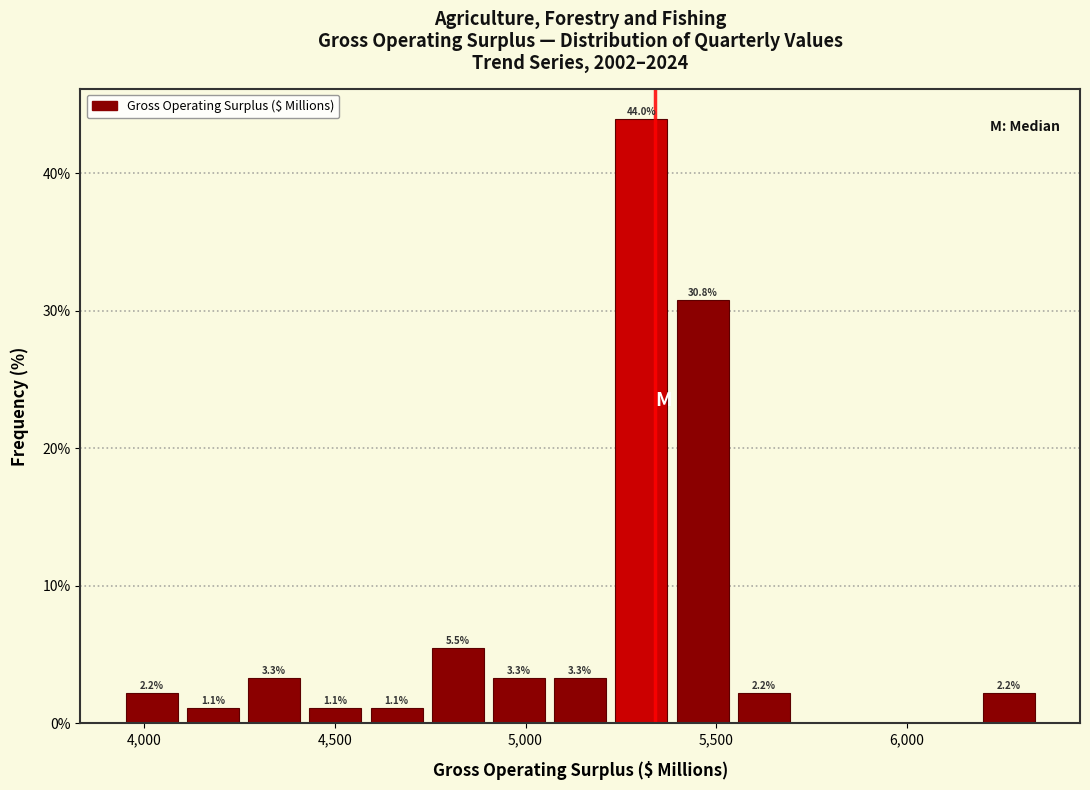

Read against the x-axis, roughly where is the centre of the tallest bar?

5300